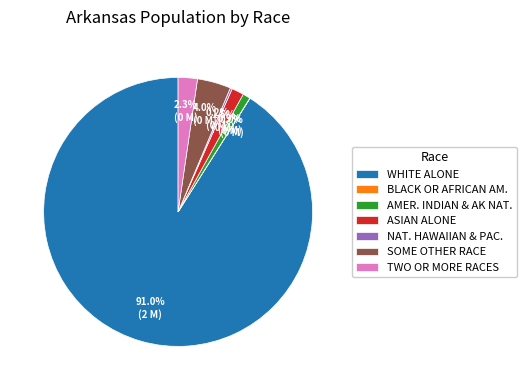

Is there a majority slice in this chart?

Yes